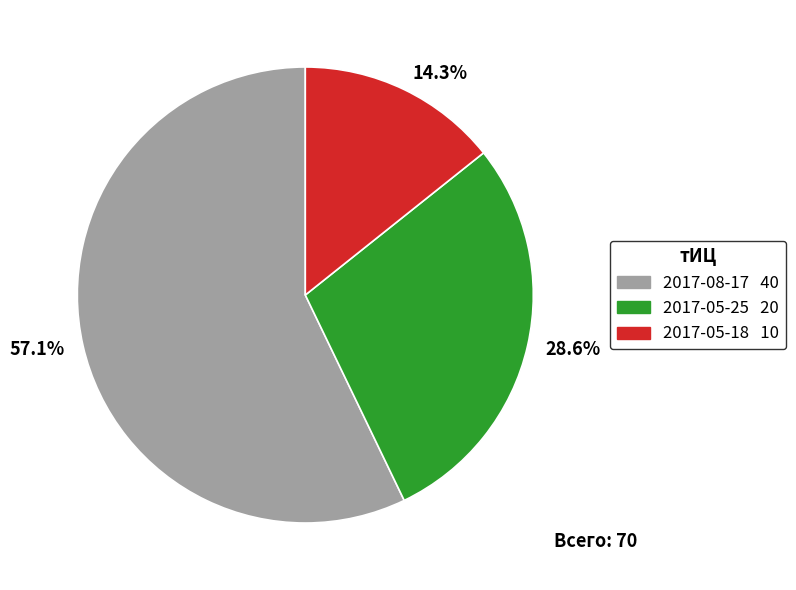

Which slice is the smallest?

14.3%